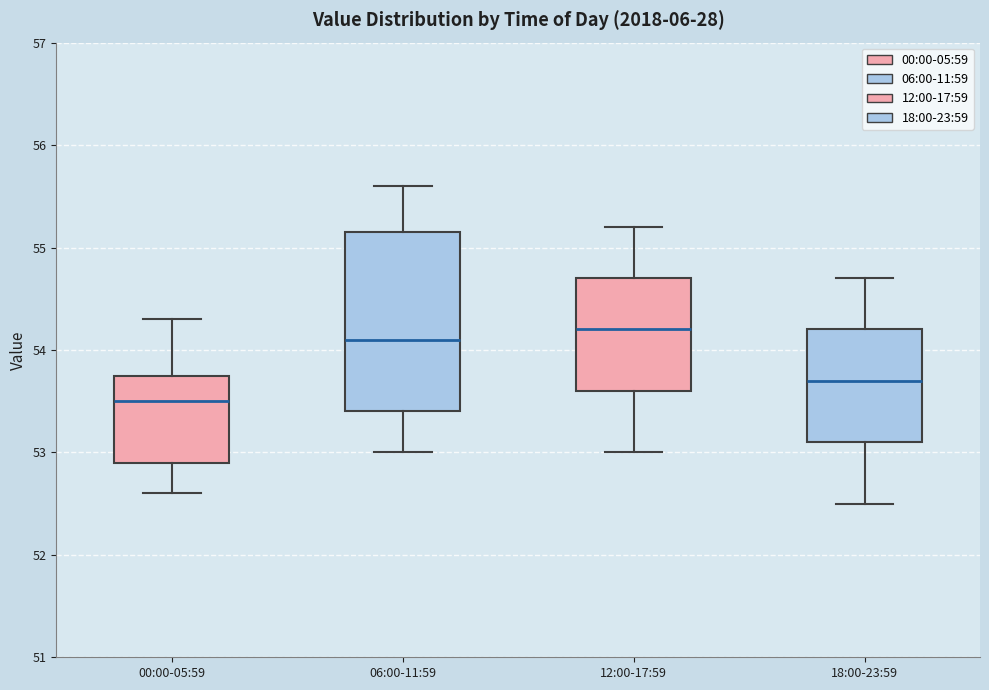

Comparing the boxes themselves (not the whiskers), which one is the tallest?

06:00-11:59